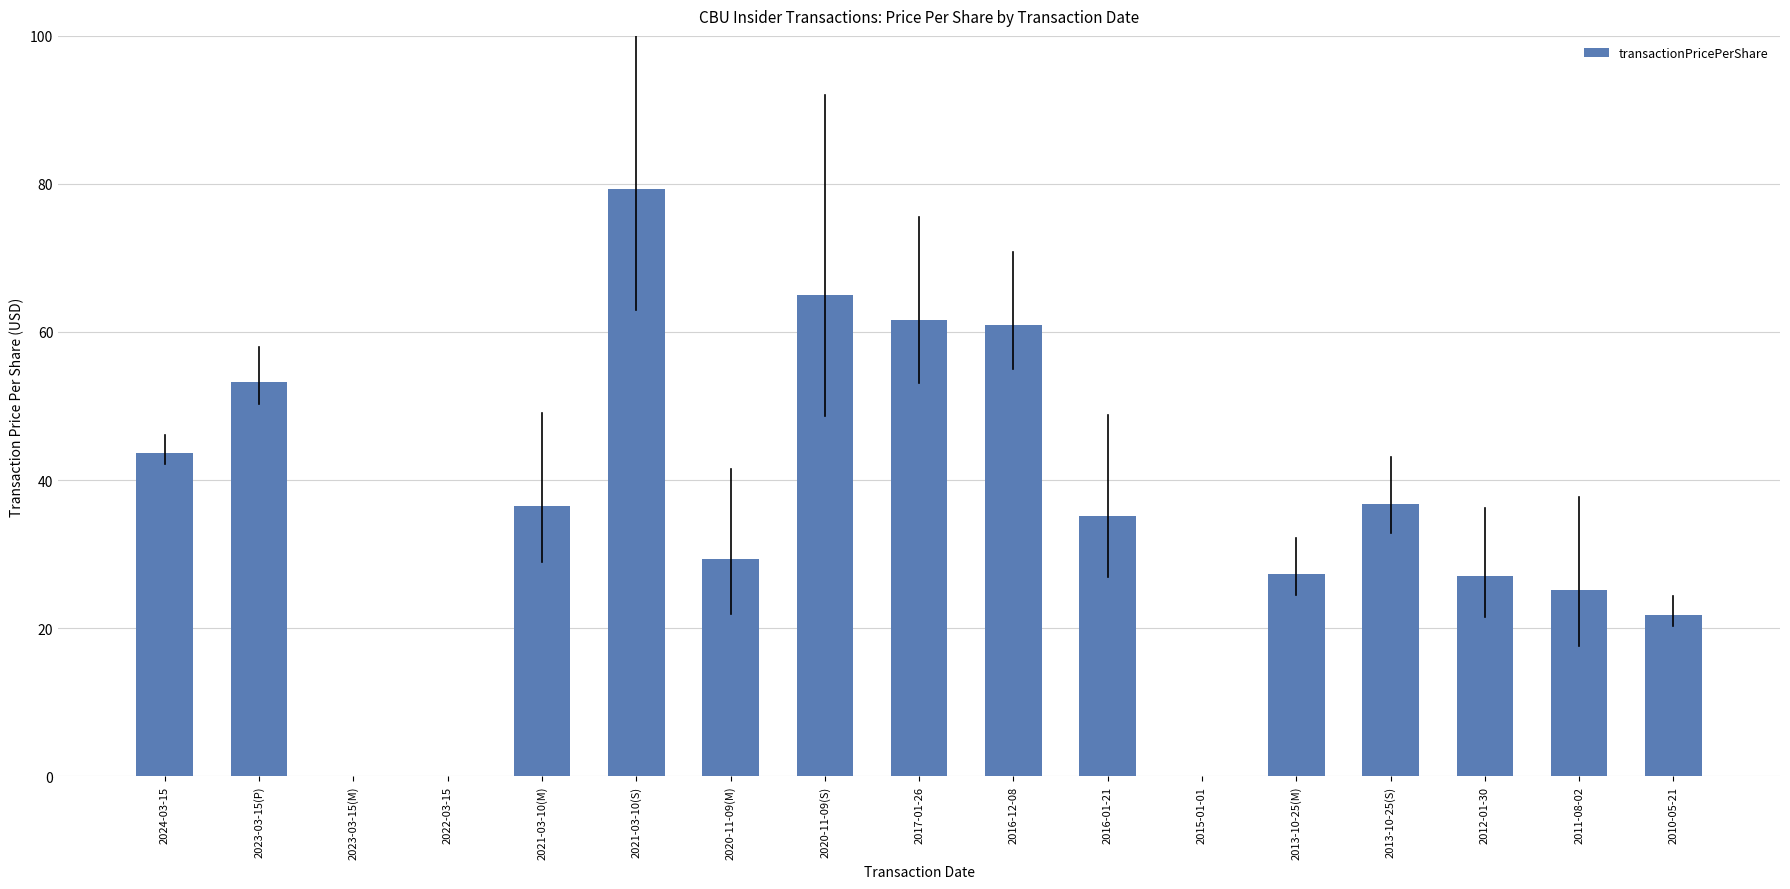

What is the sum of the values at 2021-03-10(S) and 2022-03-15?

79.4